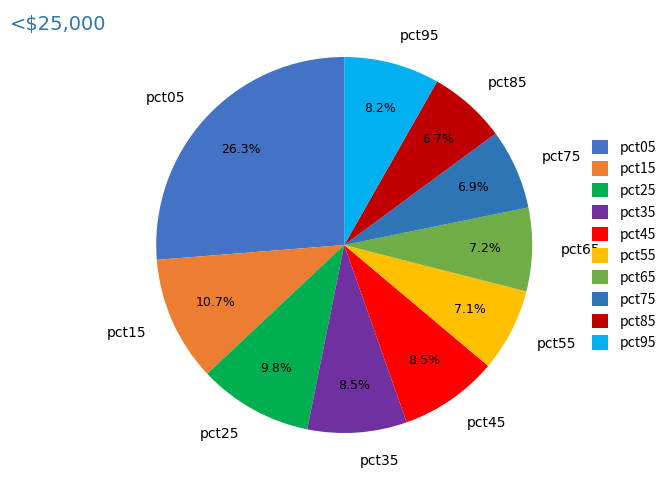

Does pct45 account for over 50% of the chart?

No